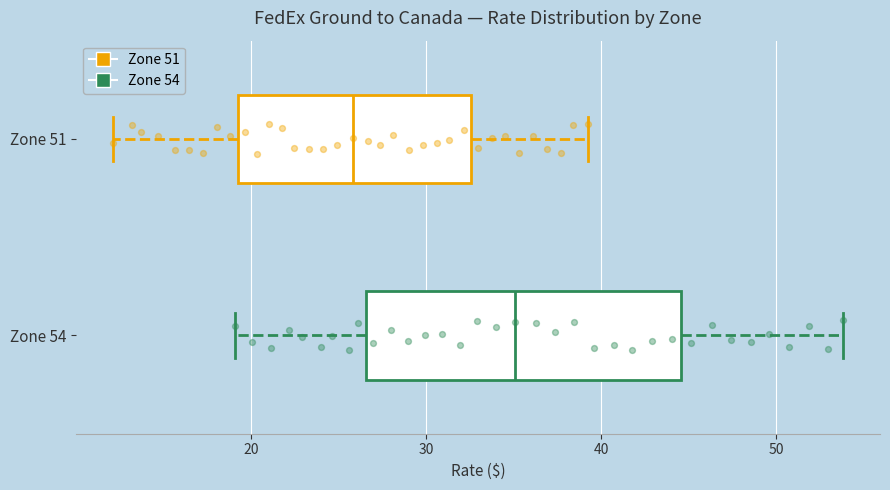

Reading bottom to top, read every box against the x-axis: the position of its median line, the range the box covers, and the ends of its whiskers. The values are not printed on the chart, so give them approximately, as read against the axis.

Zone 54: median 35, box 27 to 45, whiskers 19 to 54
Zone 51: median 26, box 19 to 33, whiskers 12 to 39